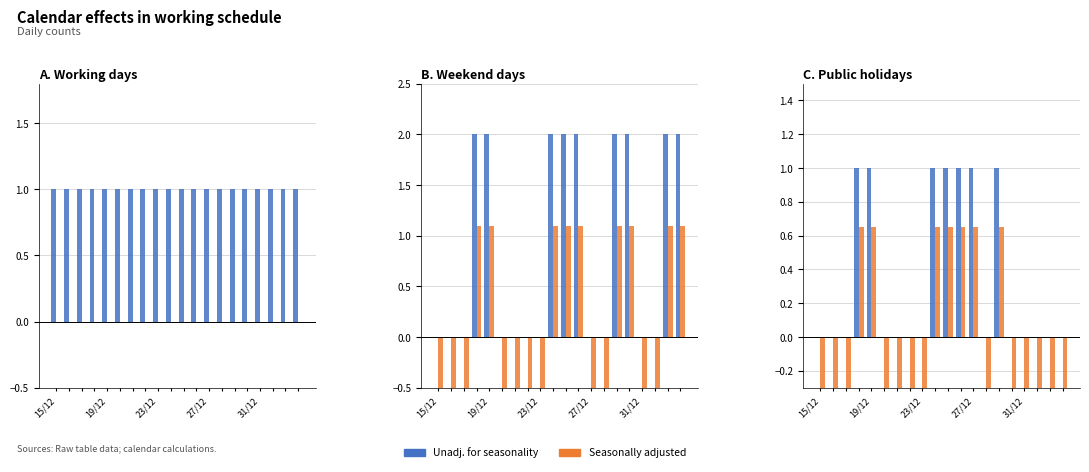

What is the sum of the Unadj. for seasonality values at 23/12 and 27/12?

1.0